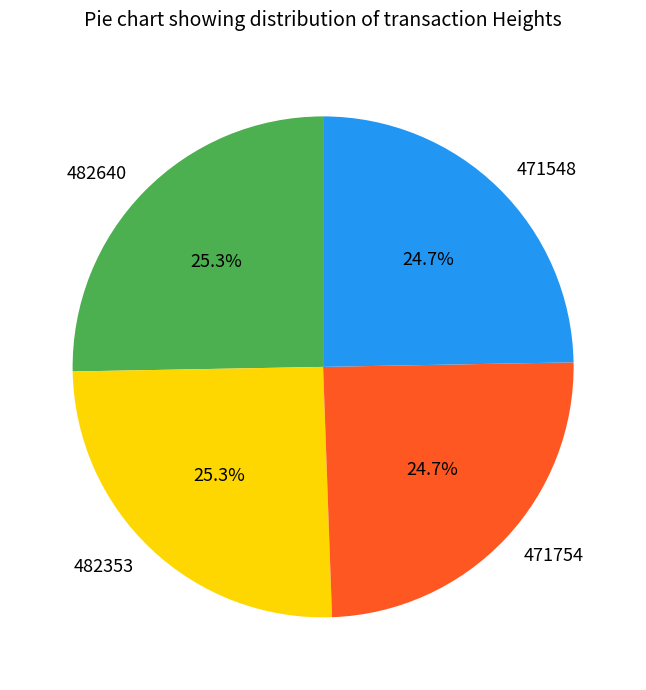

Approximately how many times larger is the value at 482353 compared to 471548?

1.0